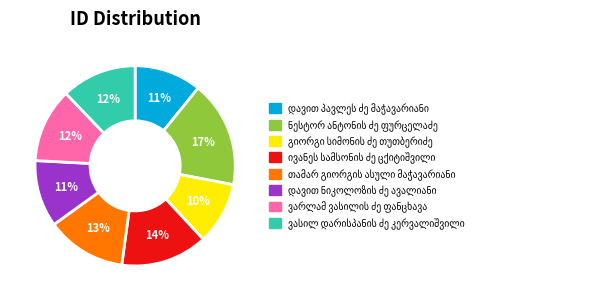

To the nearest percent, what is the difference between the largest and smallest slice percentages?

7%